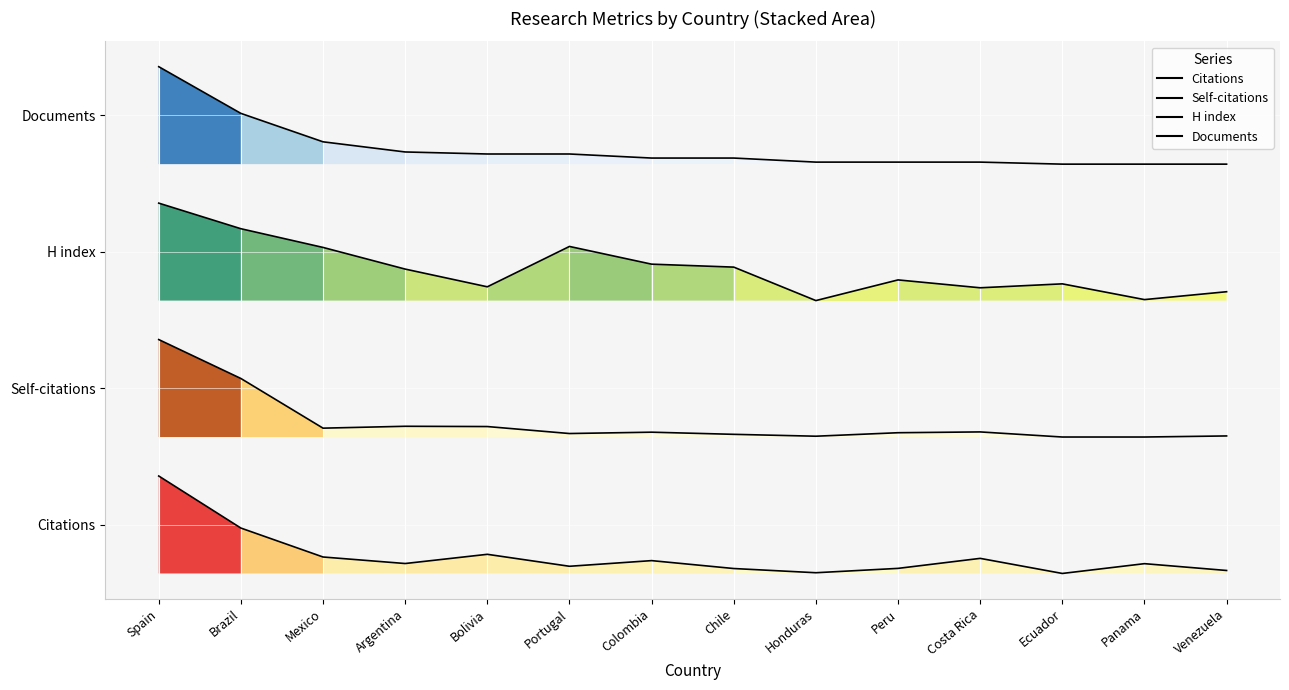

At which label is Documents closest to 4?

Ecuador